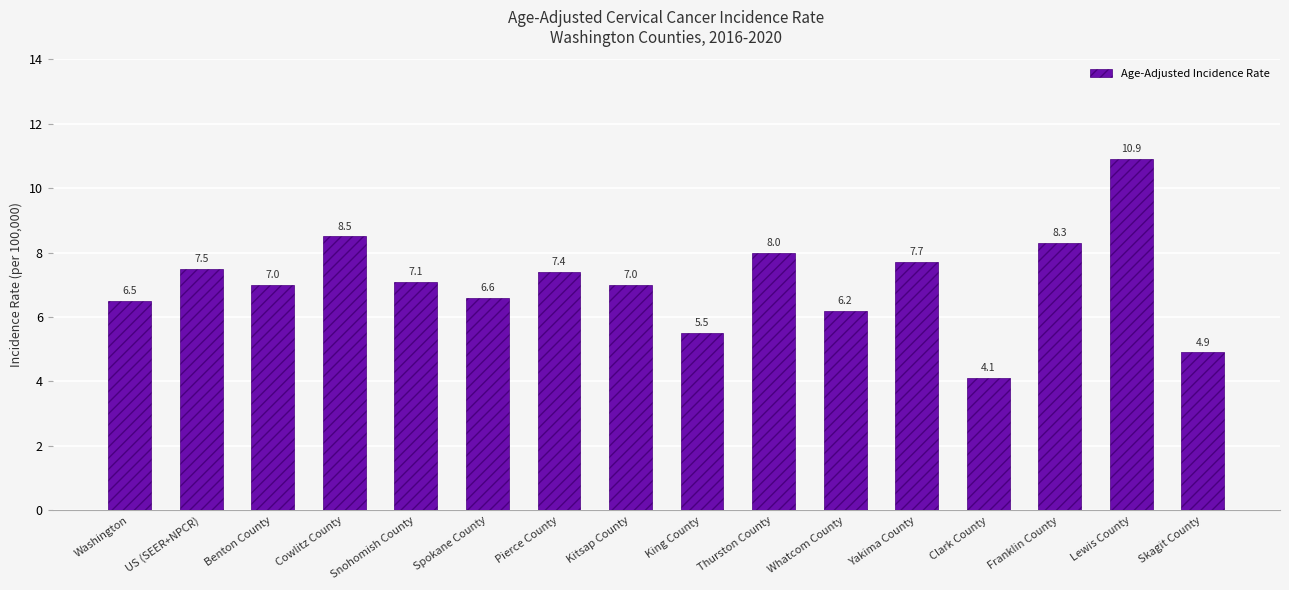

What is the label of the 12th bar from the right?

Snohomish County